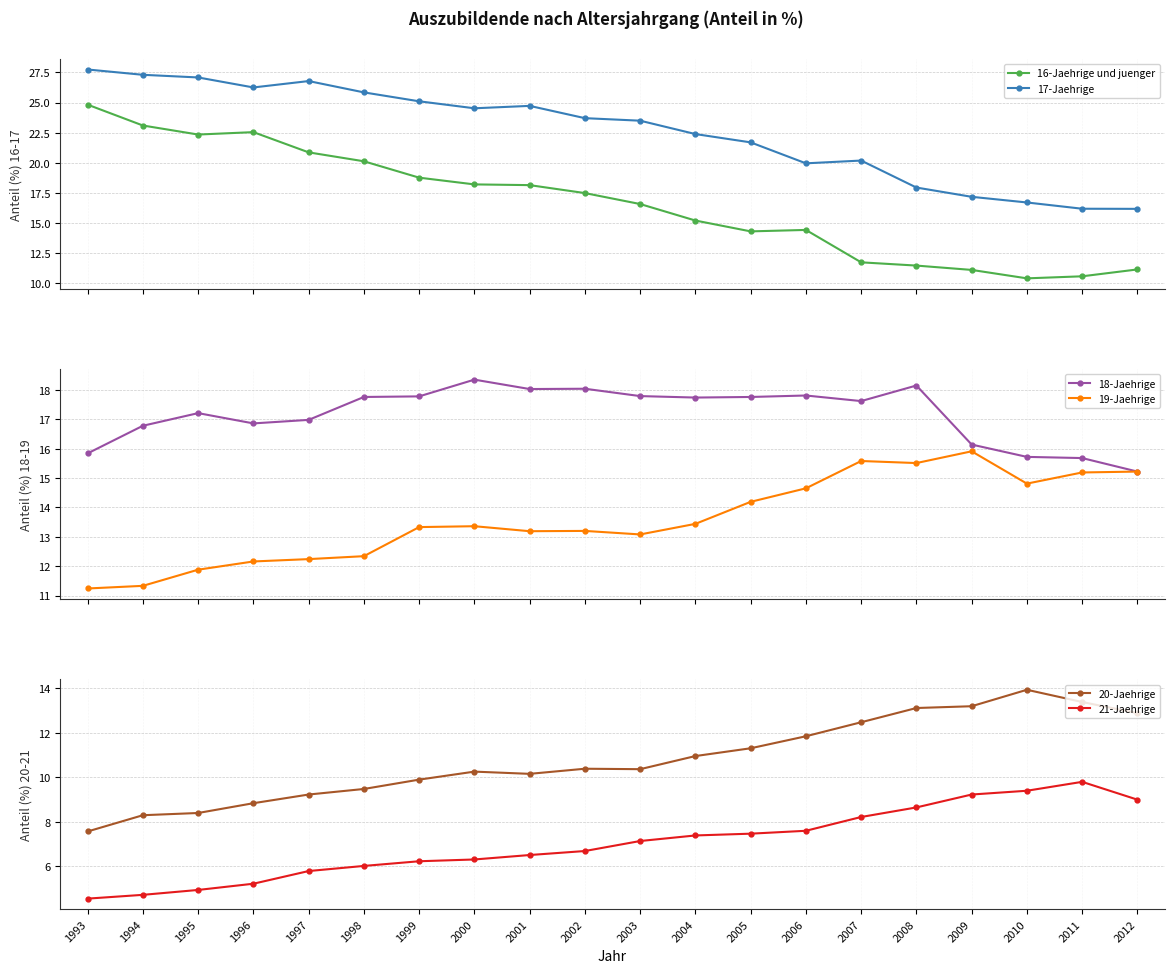

What is the spread (max minus min) of values at 2004?

15.0